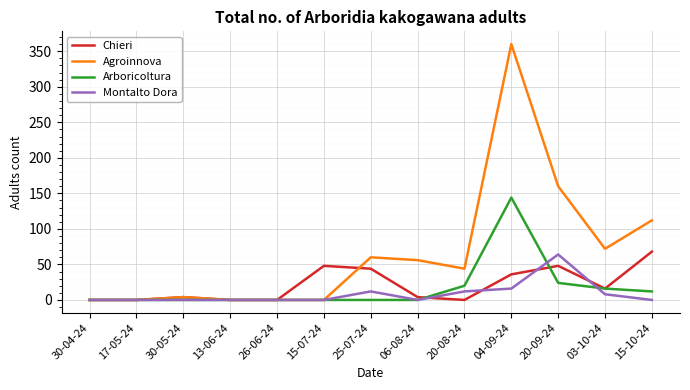

The Agroinnova series shows 0 at 30-04-24. True or false?

True